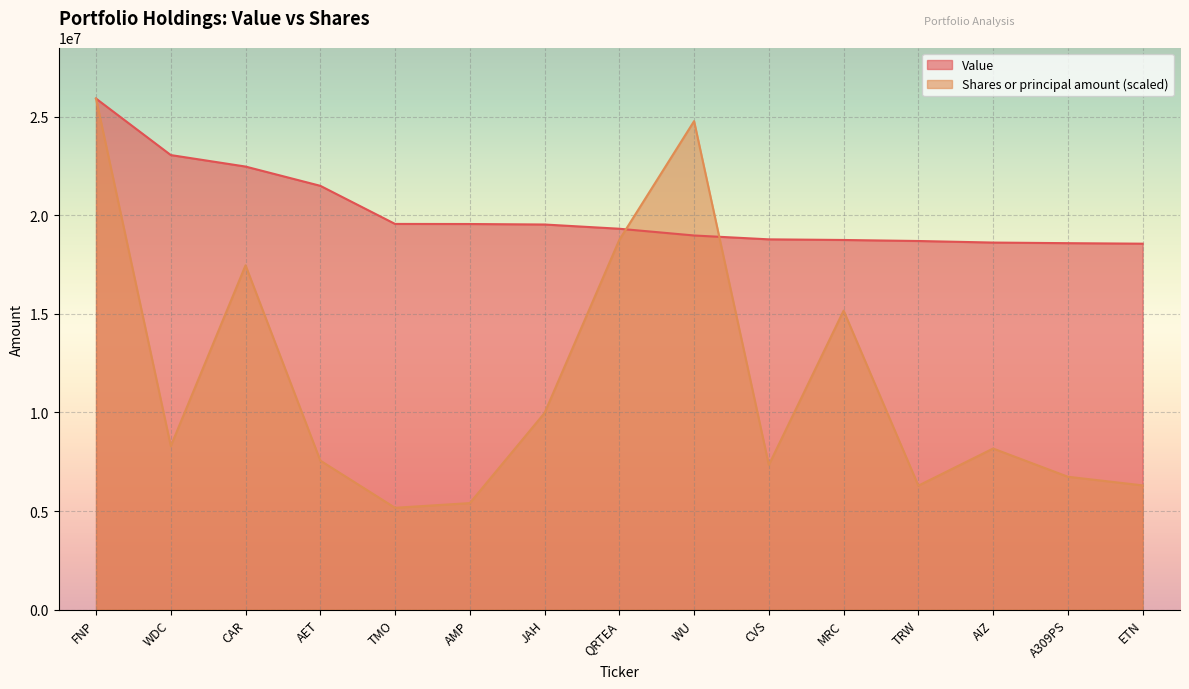

In Shares or principal amount, how many points are lower than both neighbors (excluding endpoints)?

4